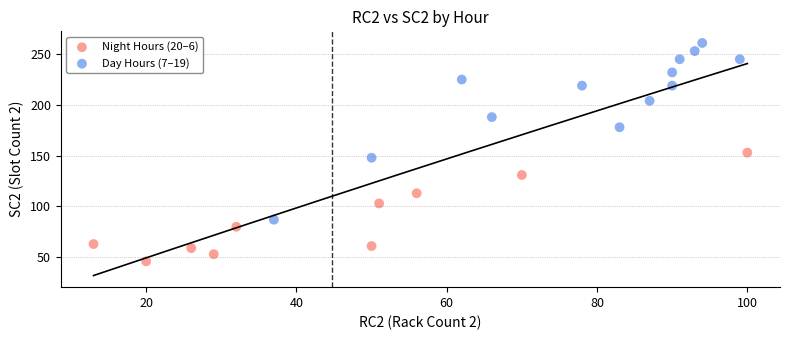

Which series contains the highest Y value?

Day Hours (7–19)